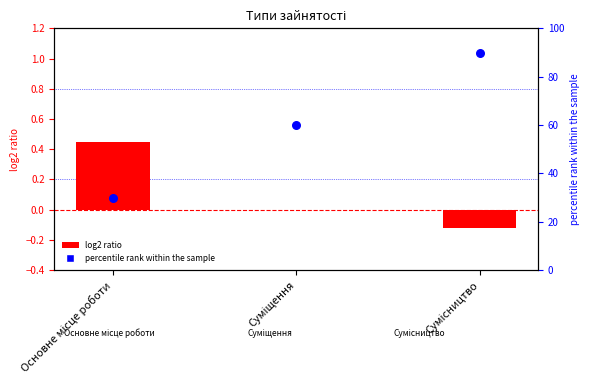

What is the total value across all series at Сумісництво?

89.9